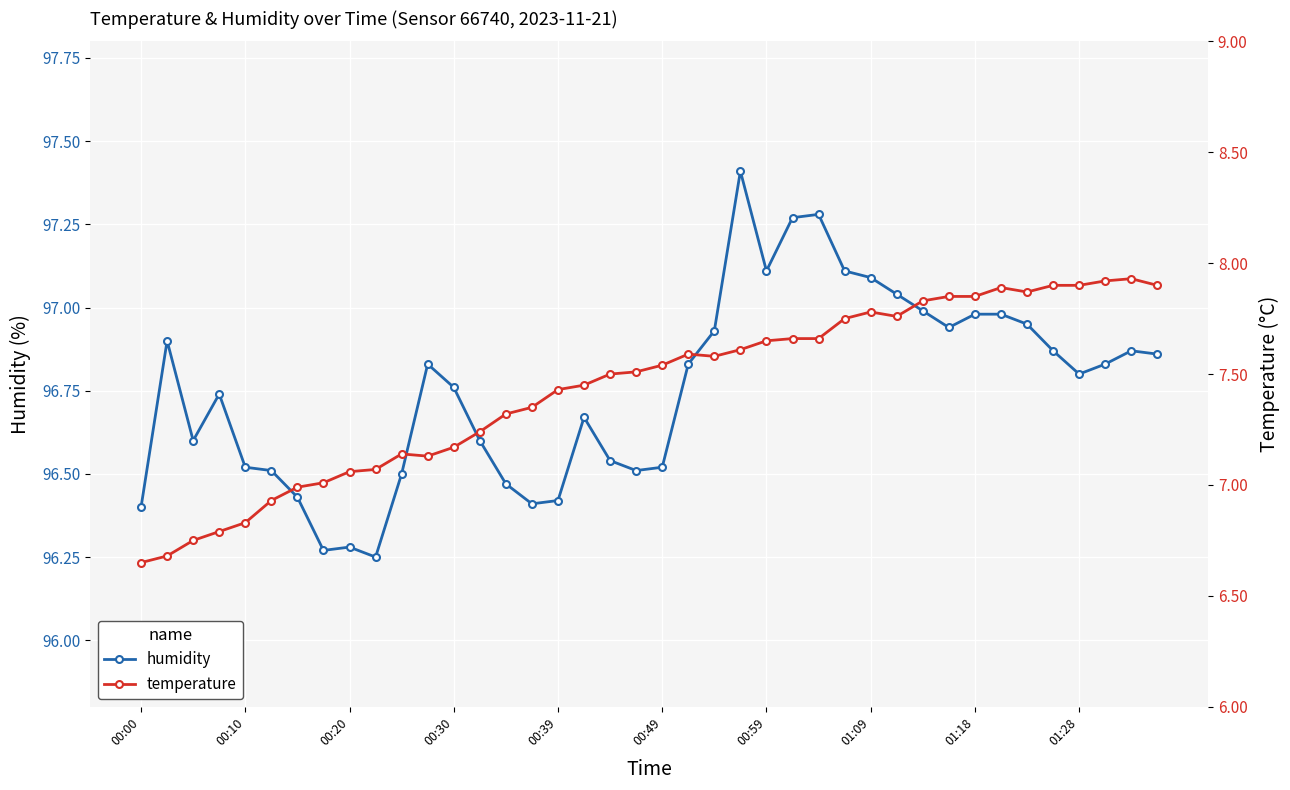

True or false: humidity has more than 2 interior local peaks.

True